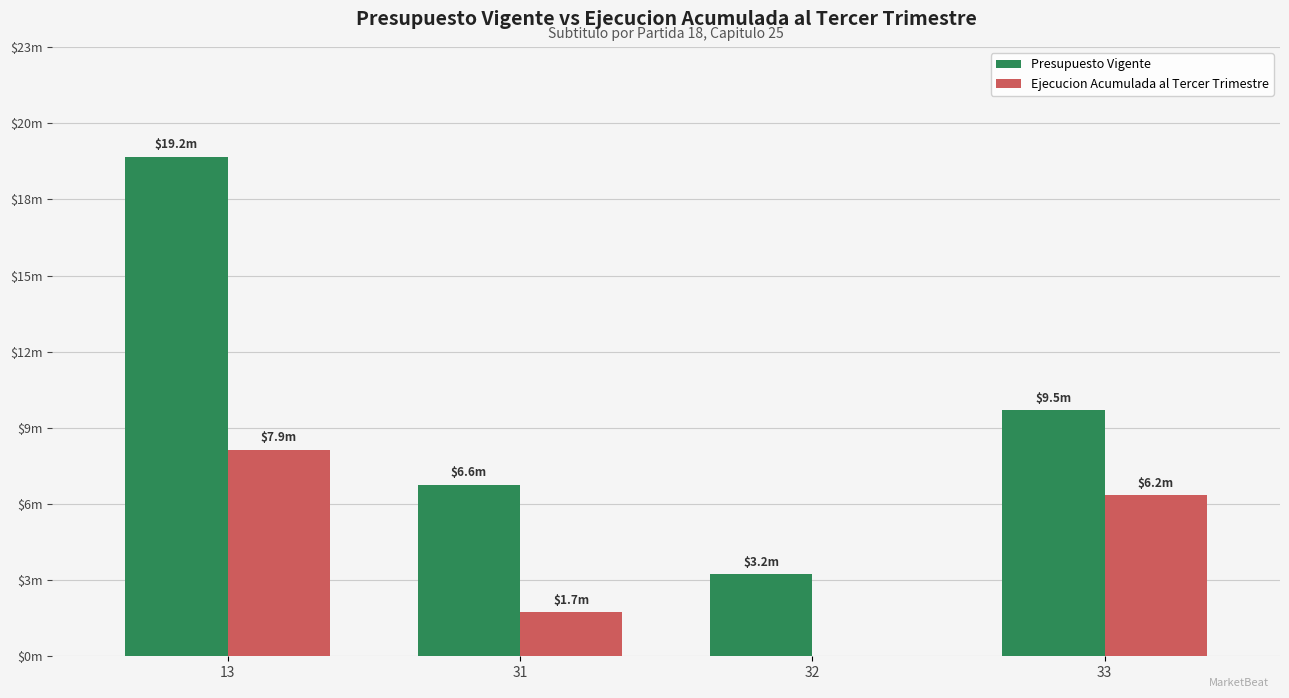

Which series has the largest total across all categories?

Presupuesto Vigente